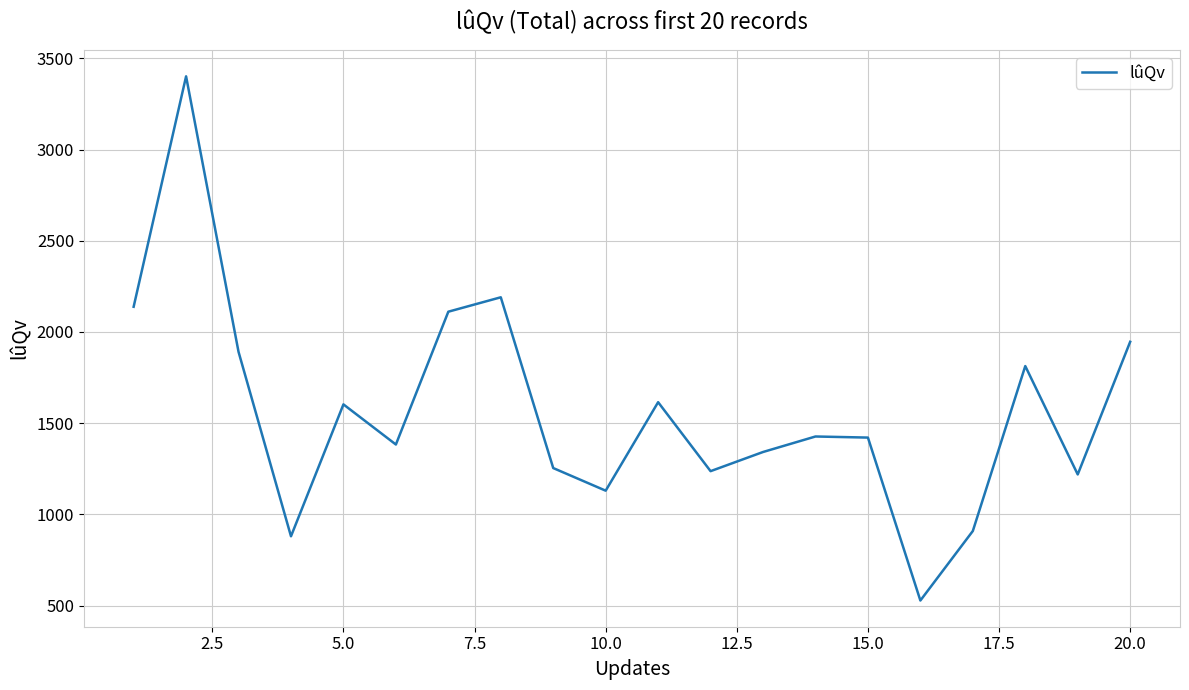

What is the difference between the maximum and minimum values?

2873